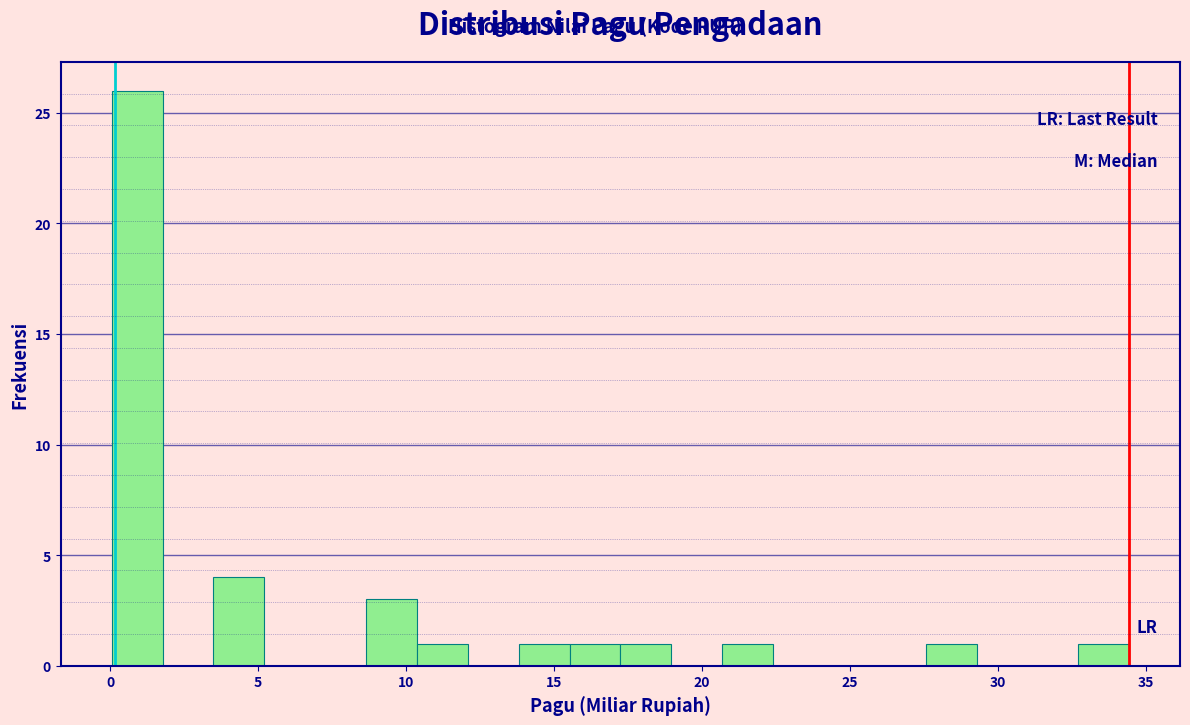

Around what value on the x-axis is the tallest bar? Give the approximate position of its centre, as read against the axis.

1.0